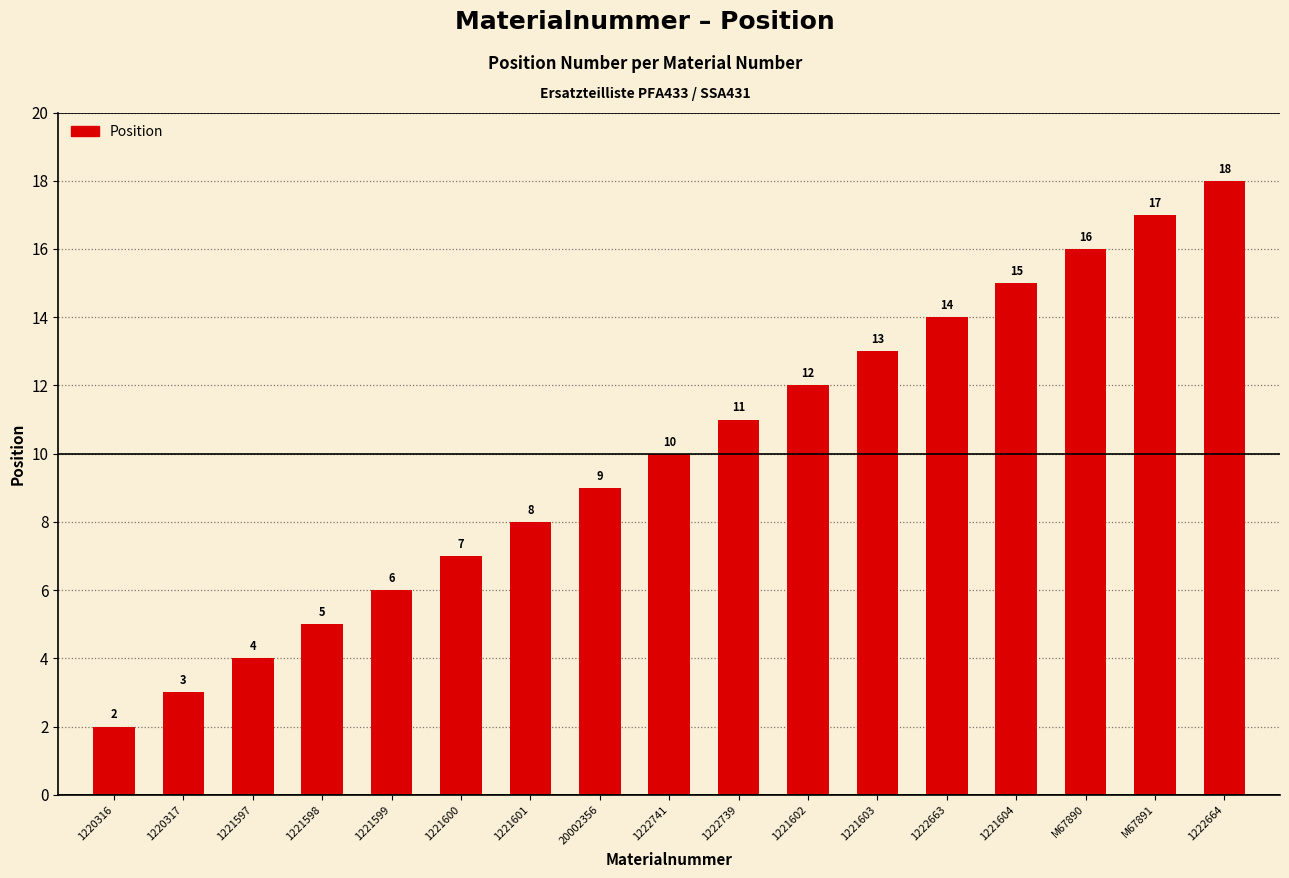

What is the change in value from 1221599 to 1221601?

+2